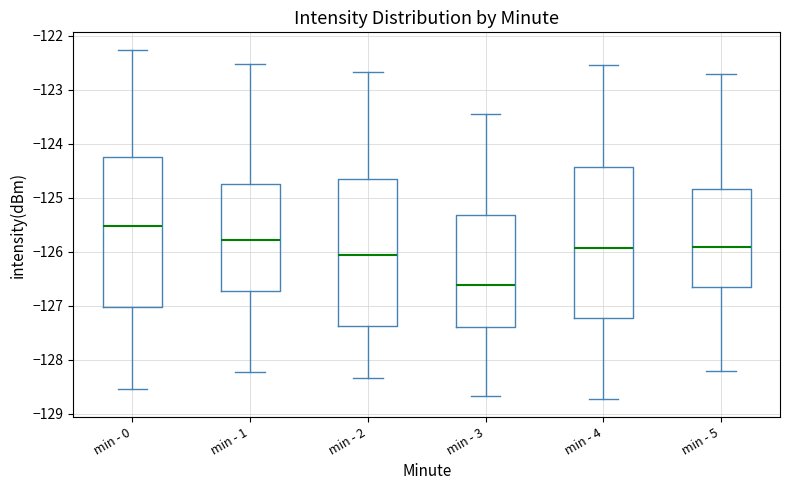

Reading left to right, read every box against the y-axis: the position of its median line, the range the box covers, and the ends of its whiskers. The values are not printed on the chart, so give them approximately, as read against the axis.

min - 0: median -125.5, box -127.0 to -124.2, whiskers -128.6 to -122.3
min - 1: median -125.8, box -126.7 to -124.7, whiskers -128.2 to -122.5
min - 2: median -126.1, box -127.4 to -124.7, whiskers -128.3 to -122.7
min - 3: median -126.6, box -127.4 to -125.3, whiskers -128.7 to -123.5
min - 4: median -125.9, box -127.2 to -124.4, whiskers -128.7 to -122.5
min - 5: median -125.9, box -126.7 to -124.8, whiskers -128.2 to -122.7